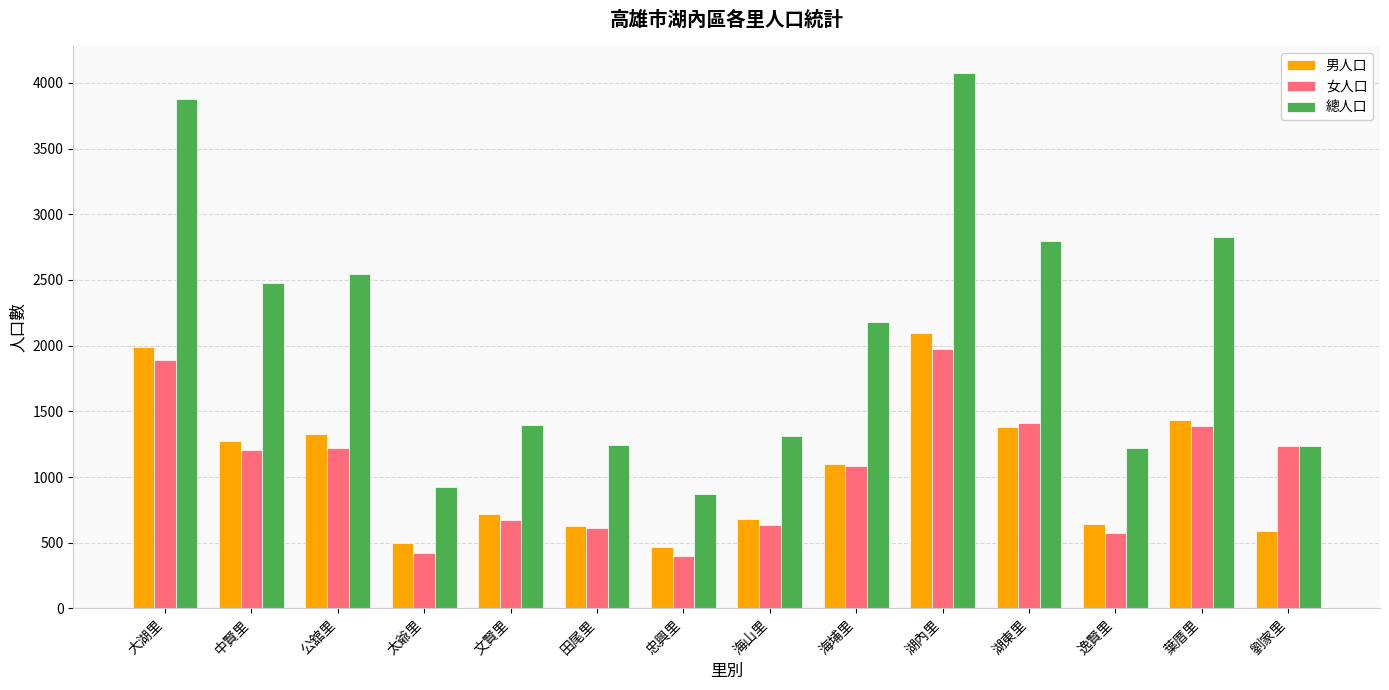

What is the label of the 10th bar from the left?

湖內里